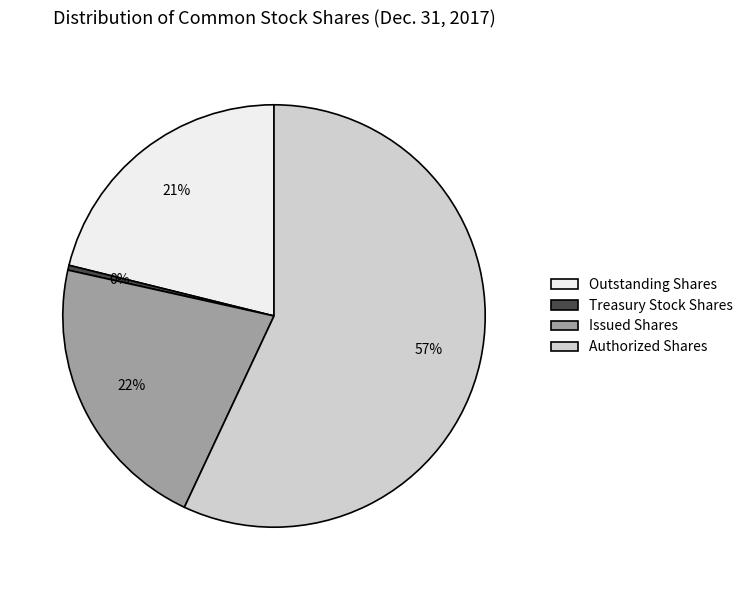

The Authorized Shares slice represents 49% of the pie. True or false?

False